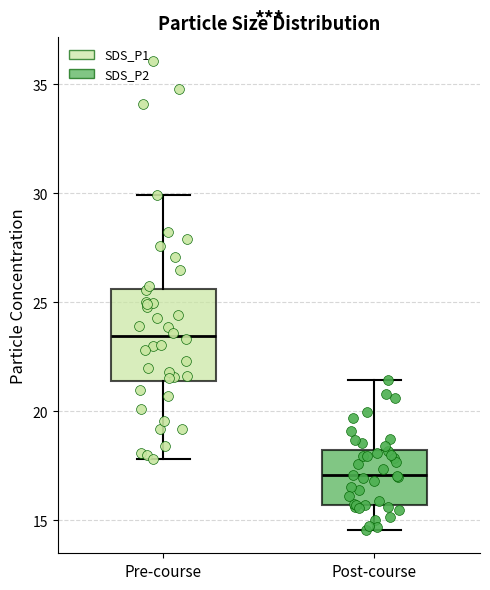

Reading left to right, read every box against the y-axis: the position of its median line, the range the box covers, and the ends of its whiskers. The values are not printed on the chart, so give them approximately, as read against the axis.

Pre-course: median 23.5, box 21.5 to 25.5, whiskers 18.0 to 30.0
Post-course: median 17.0, box 15.5 to 18.0, whiskers 14.5 to 21.5